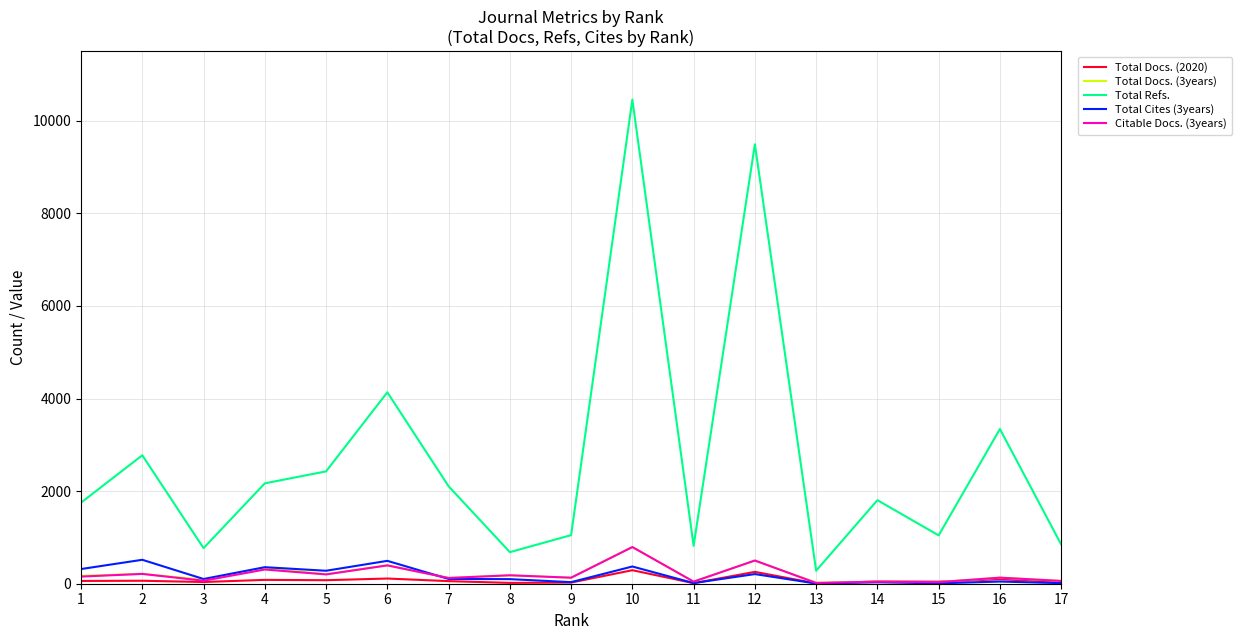

True or false: Total Cites (3years) has a value of 103 at 7.

True